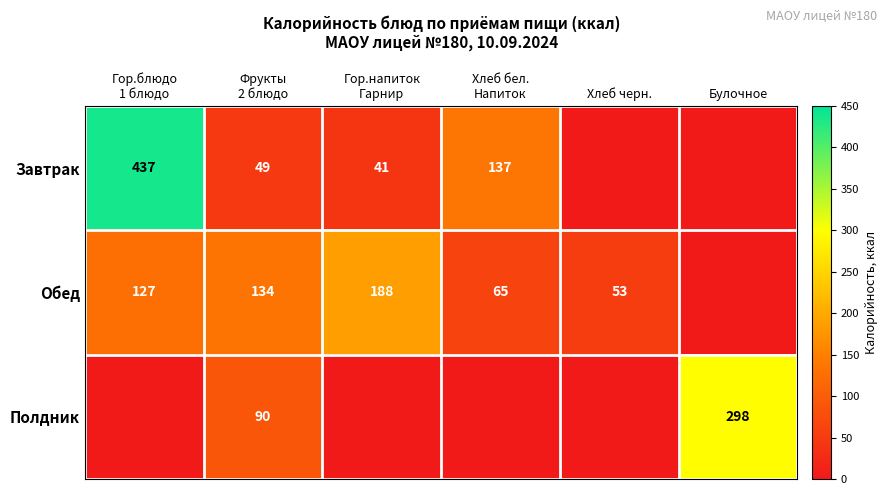

Is it true that Полдник equals 298 at Булочное?

True